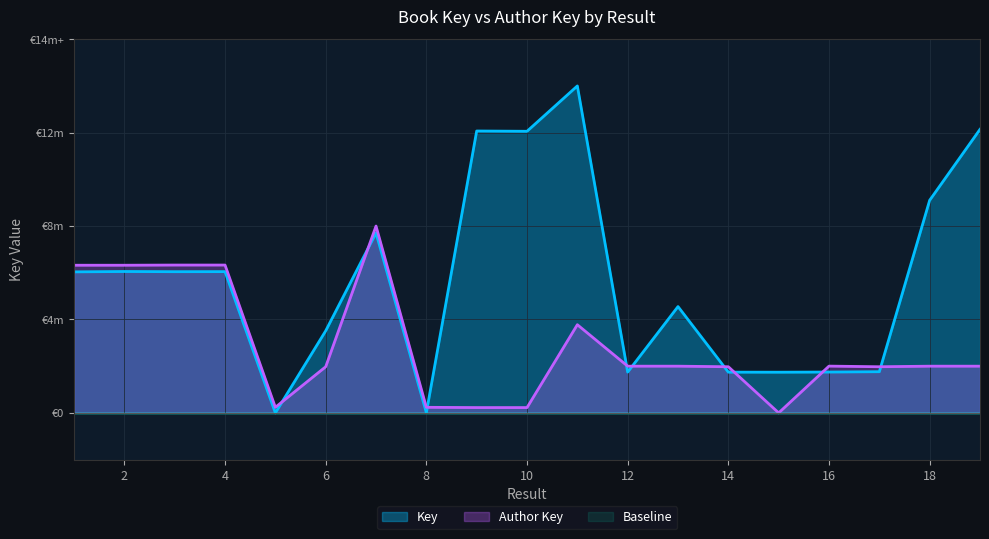

At which label is Key closest to 7?

7